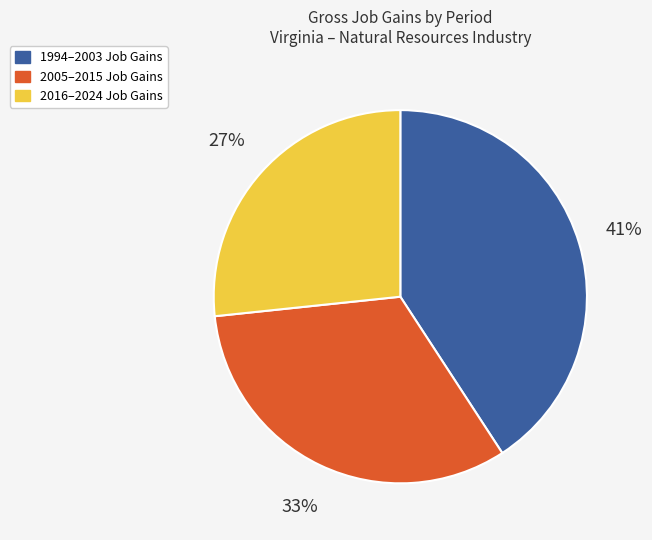

Is there any slice that represents more than half of the pie?

No